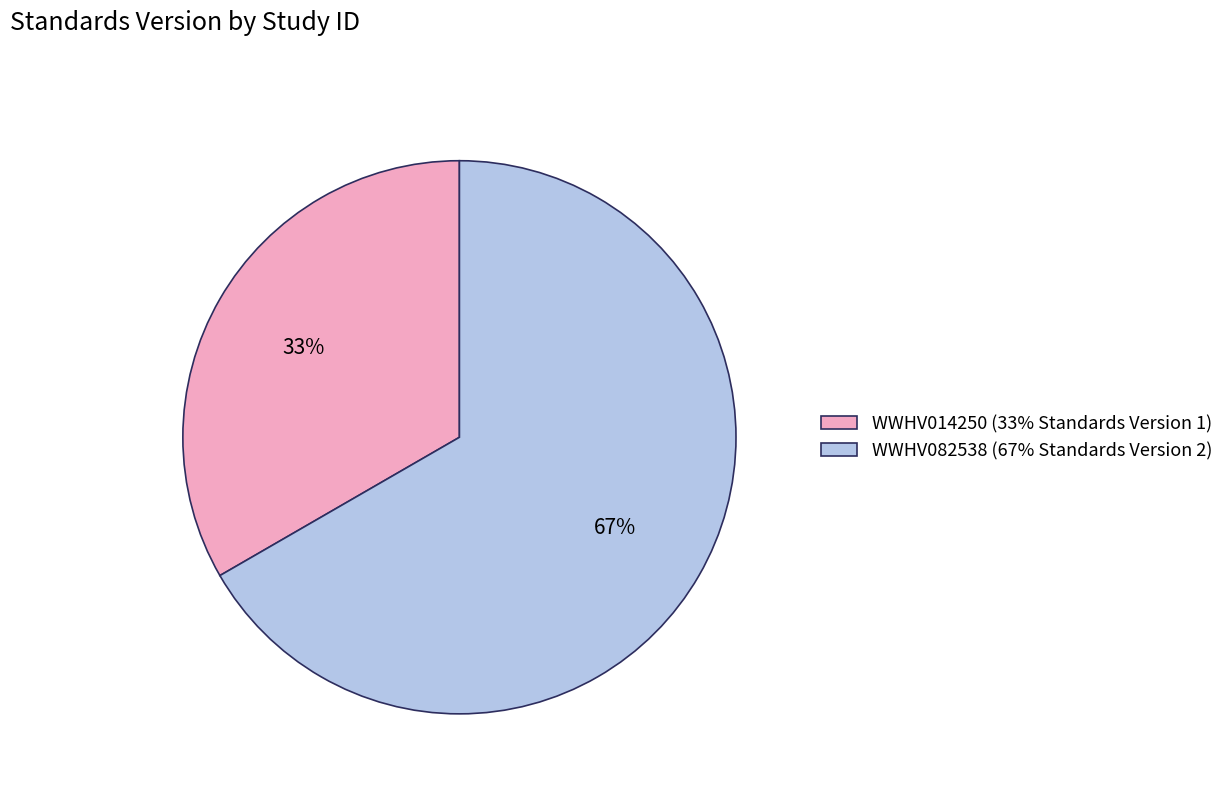

How many slices are in this pie chart?

2